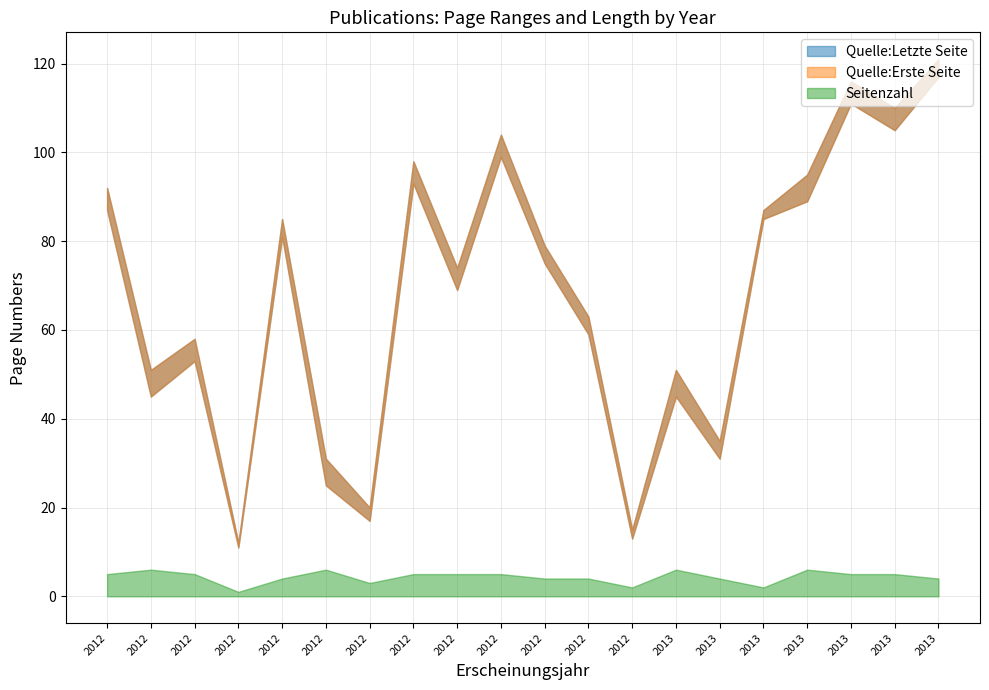

In Quelle:Erste Seite, how many points are higher than both neighbors (excluding endpoints)?

6